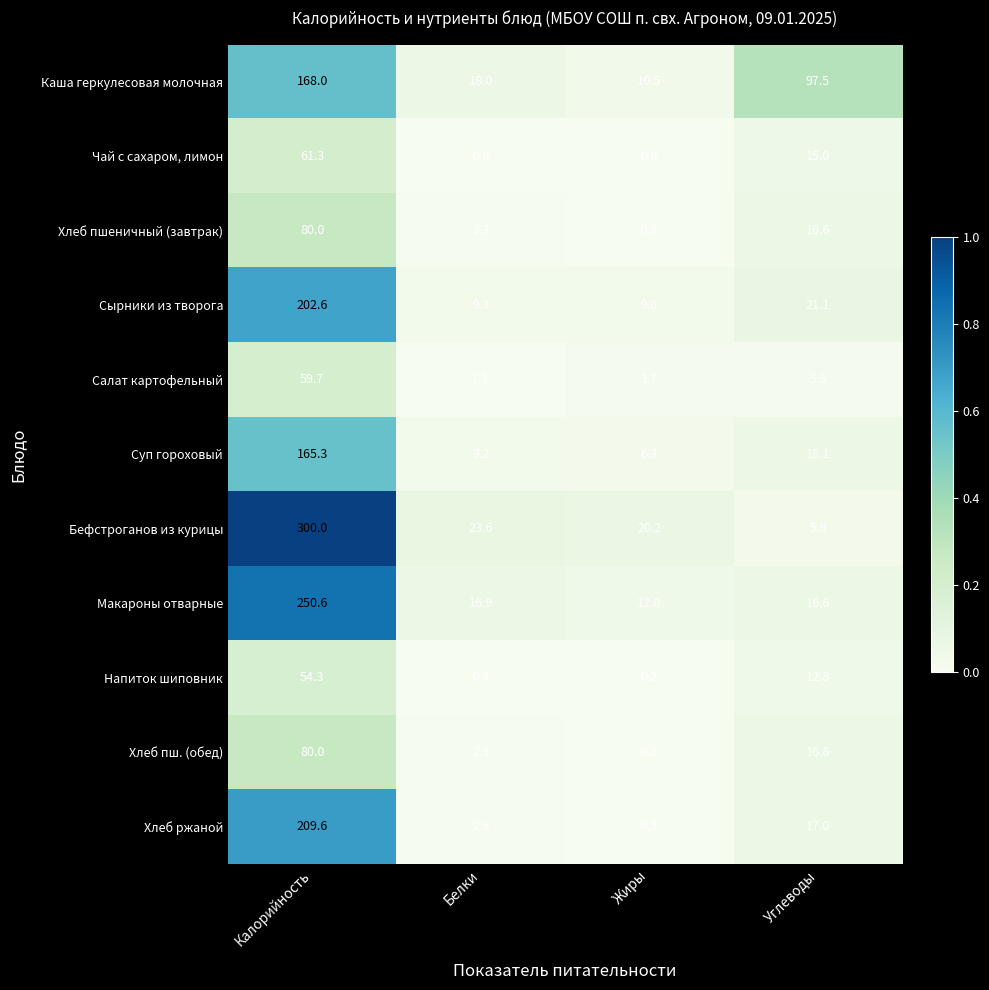

Rank the categories by Суп гороховый value from lowest to highest.

Жиры, Белки, Углеводы, Калорийность